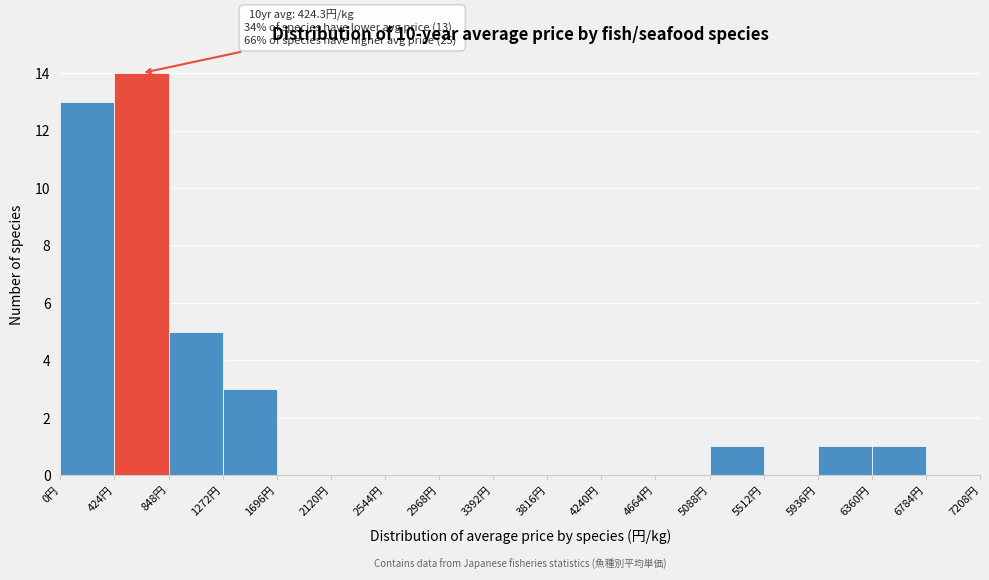

Over which range of the x-axis is the bar tallest?

400 to 850